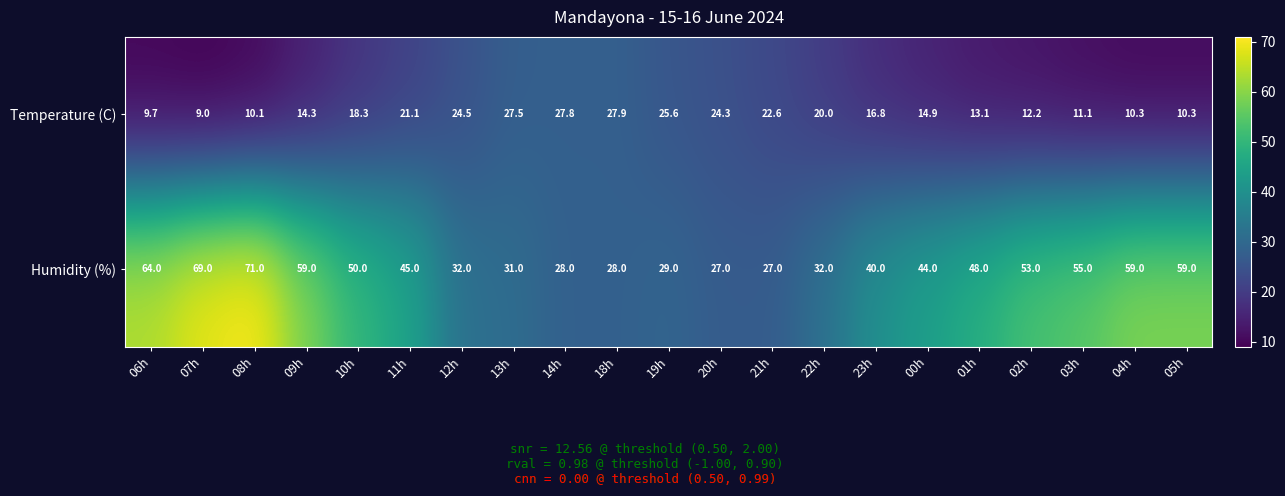

What is the maximum value shown in the chart?

71.0